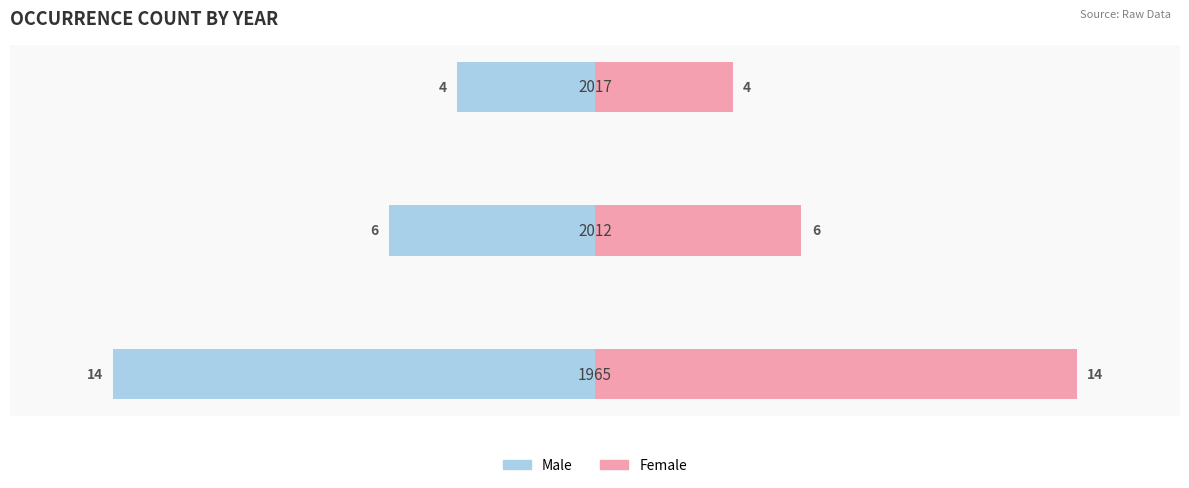

Between 1 and 2, which series saw the biggest shift?

Male